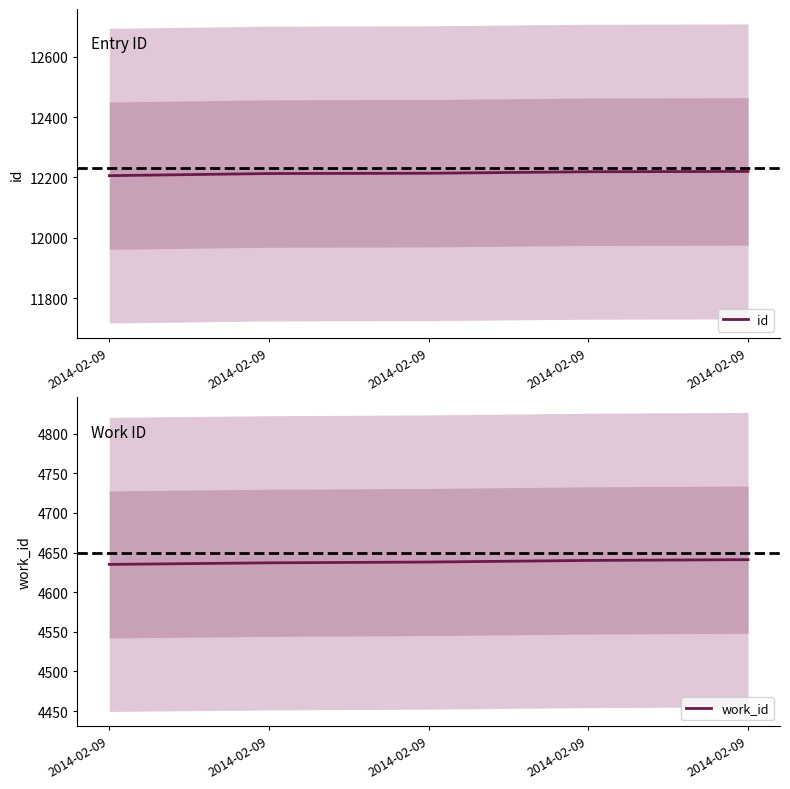

Is this an area chart (filled region under the line)?

No